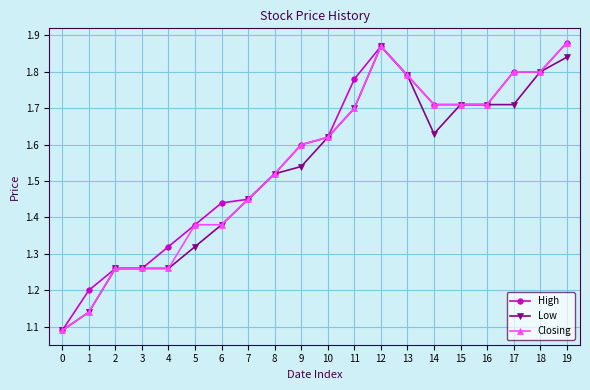

How many series are shown in this chart?

3